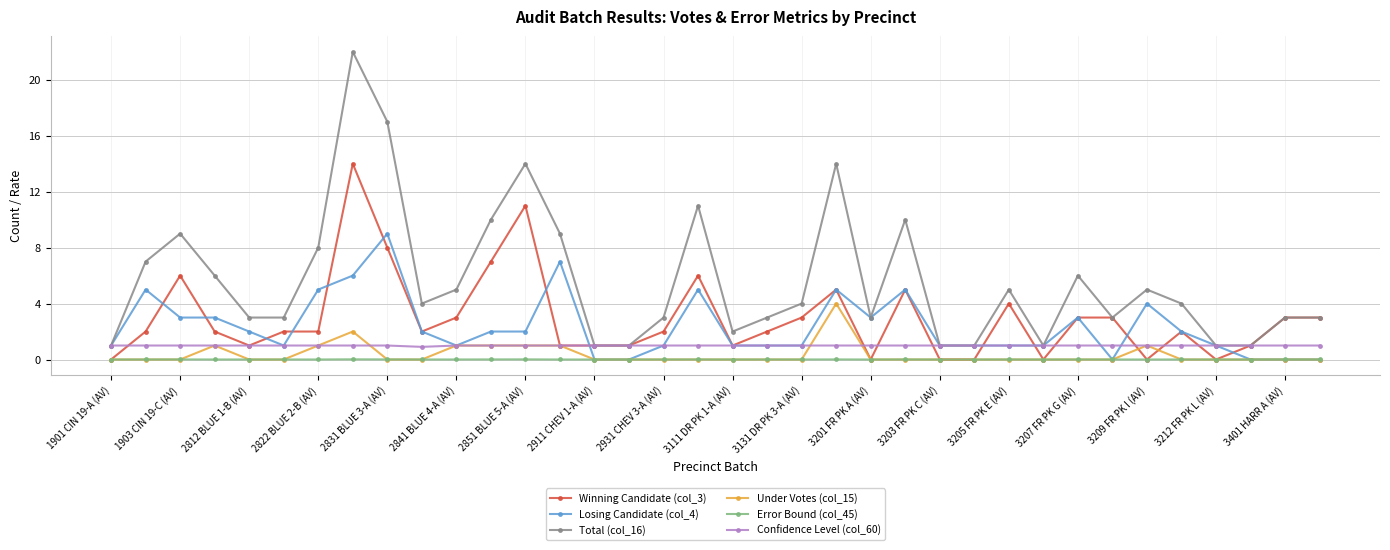

Which series has the widest spread of values?

Total (col_16)